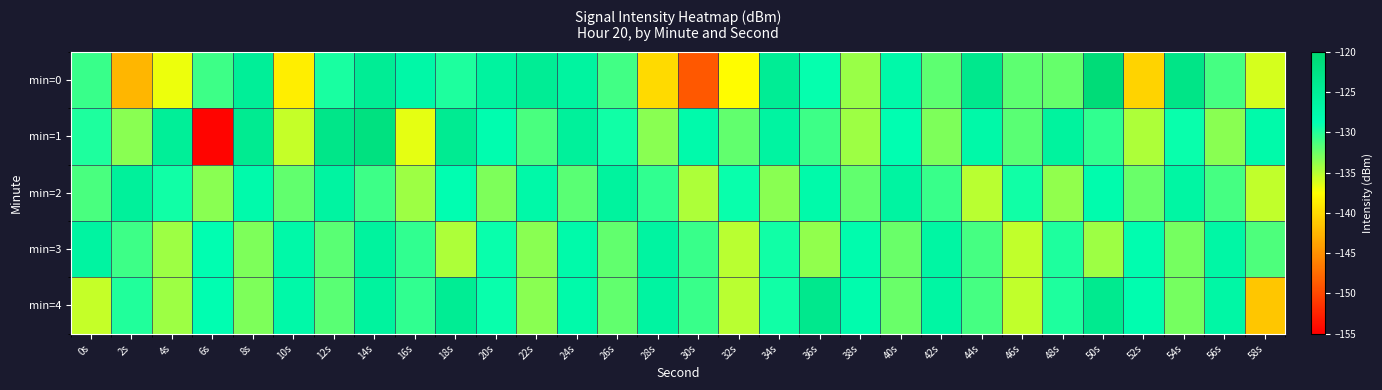

List the series in order of their peak value, lowest first.

min=3, min=2, min=4, min=1, min=0